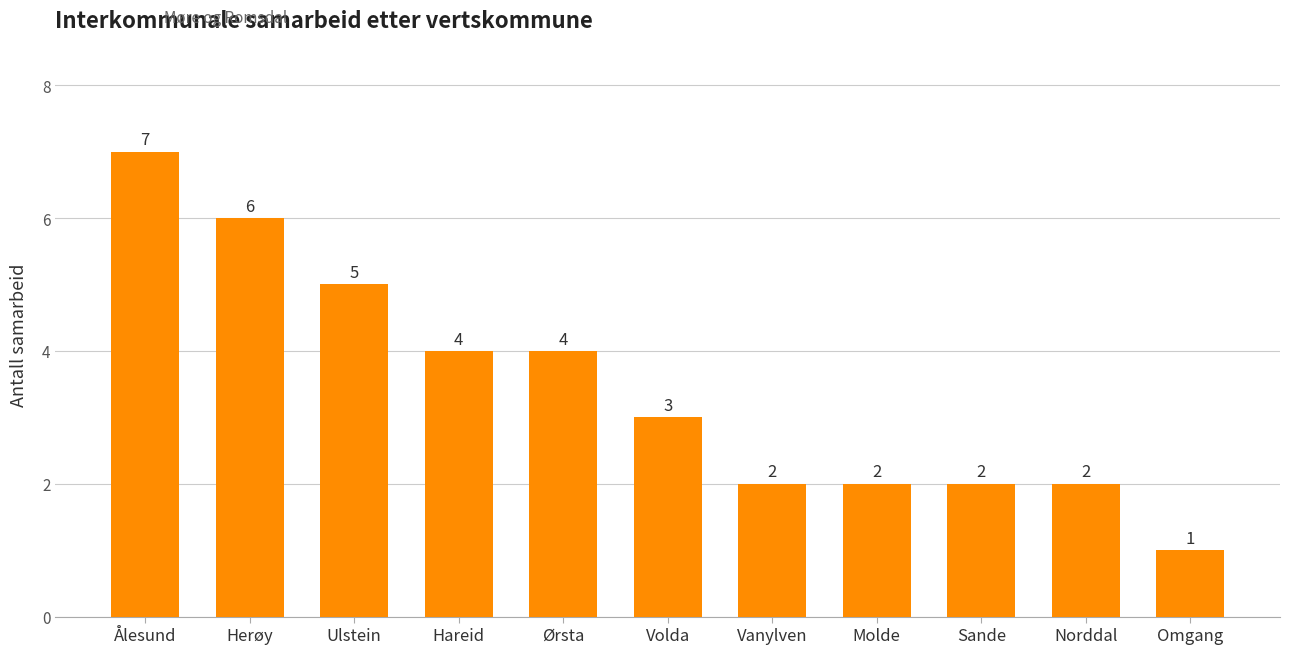

What is the sum of all values?

38